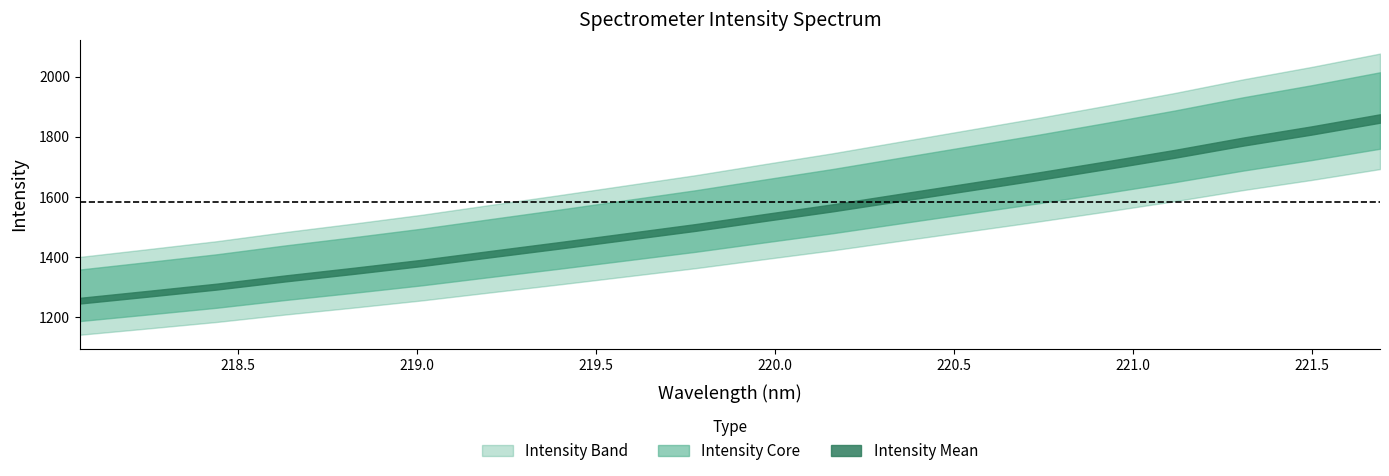

How many data points are above 1581?

10